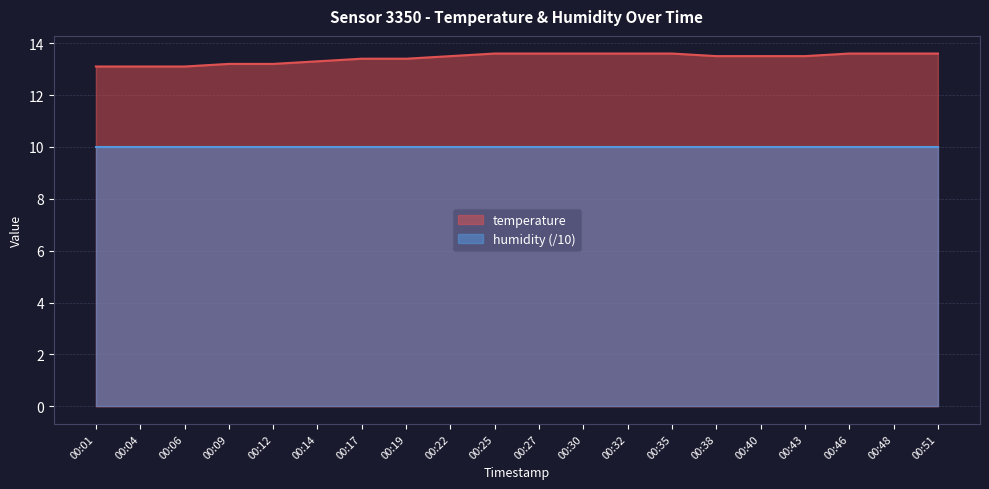

What is the average value?

13.4